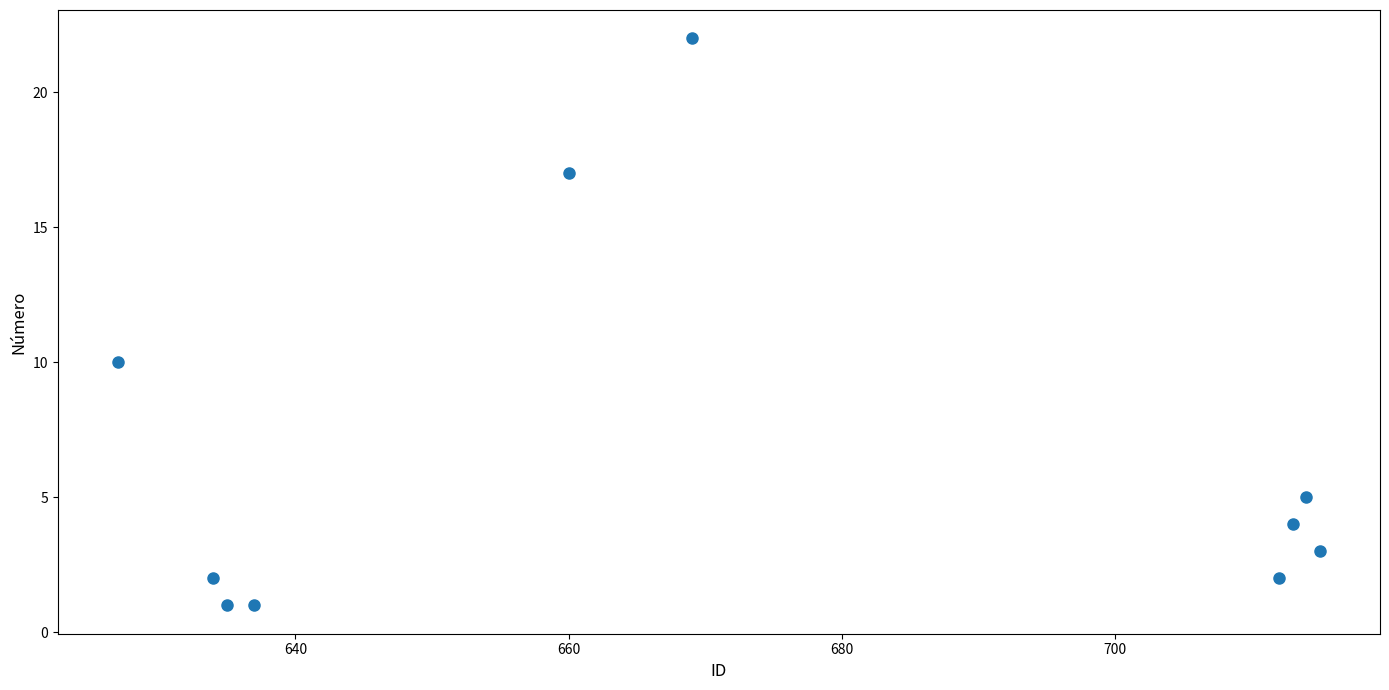

What is the average X value?

672